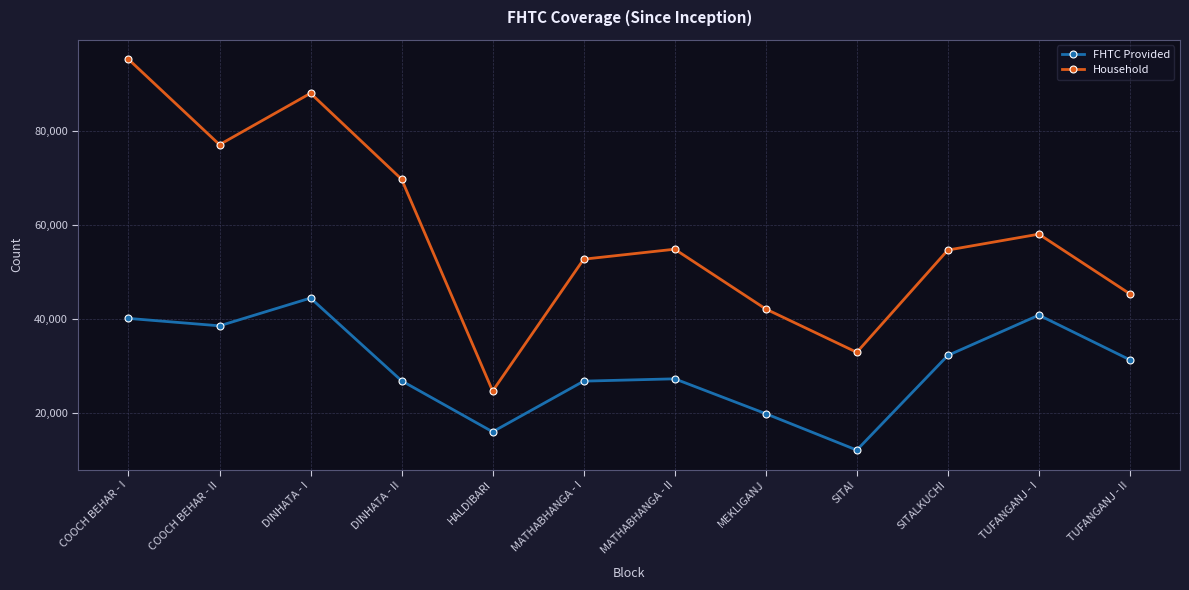

The FHTC Provided series shows 26852 at MATHABHANGA - I. True or false?

True